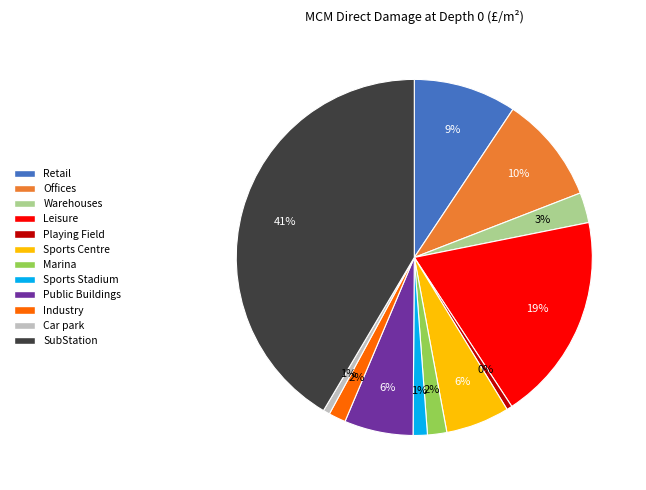

The Retail slice represents 9% of the pie. True or false?

True